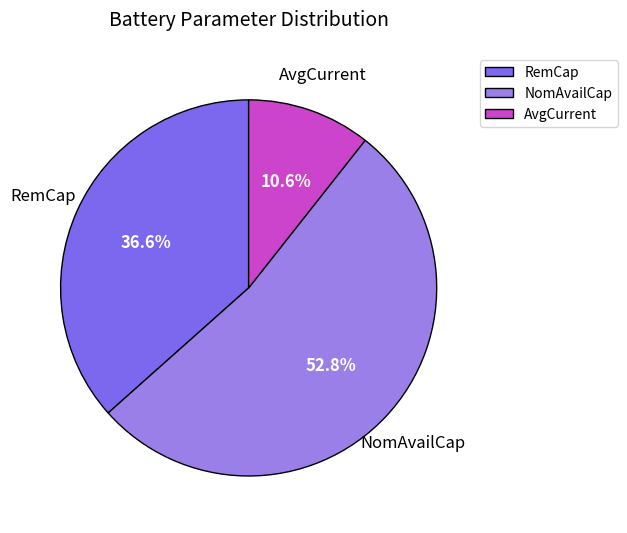

To the nearest percent, what portion does NomAvailCap represent?

53%